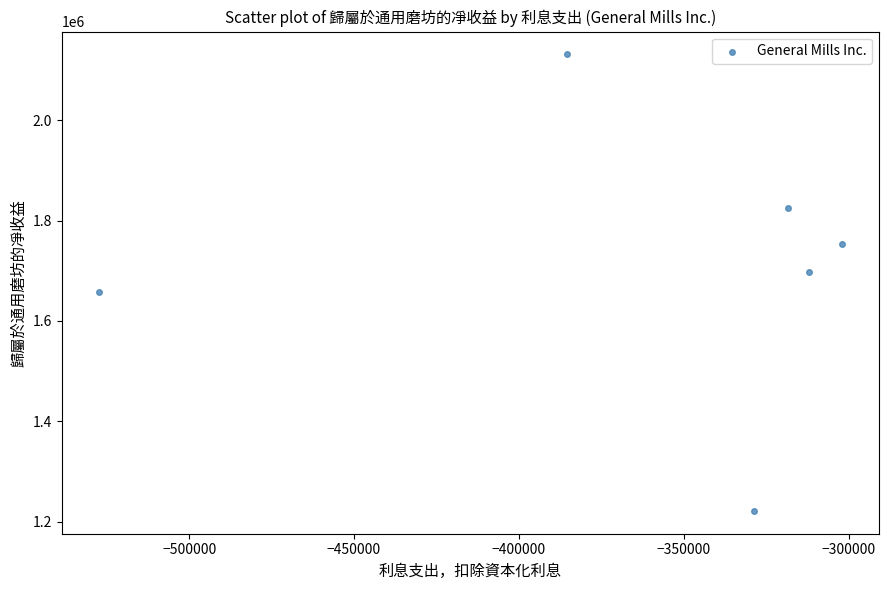

What is the range of X values (max minus min)?

225300